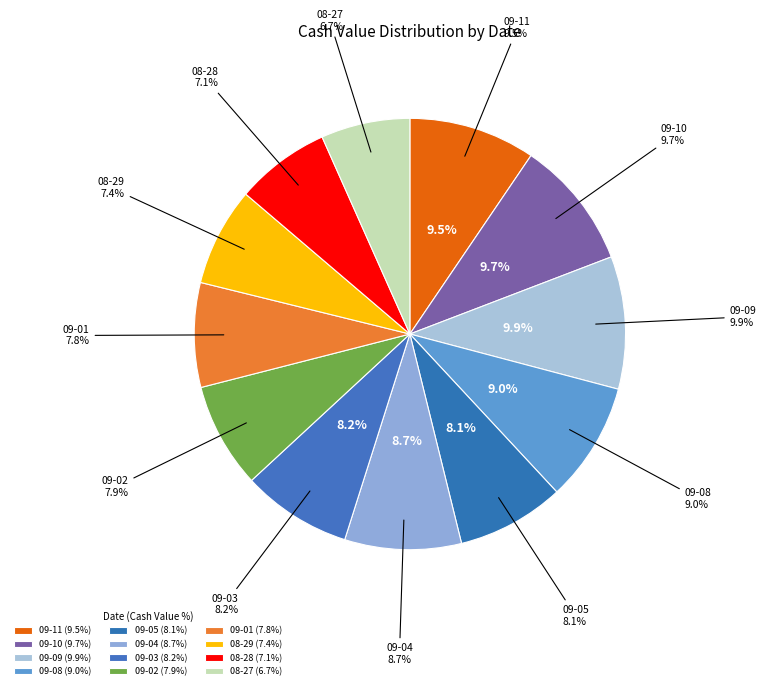

Rank the categories by value from lowest to highest.

2025-08-27, 2025-08-28, 2025-08-29, 2025-09-01, 2025-09-02, 2025-09-05, 2025-09-03, 2025-09-04, 2025-09-08, 2025-09-11, 2025-09-10, 2025-09-09